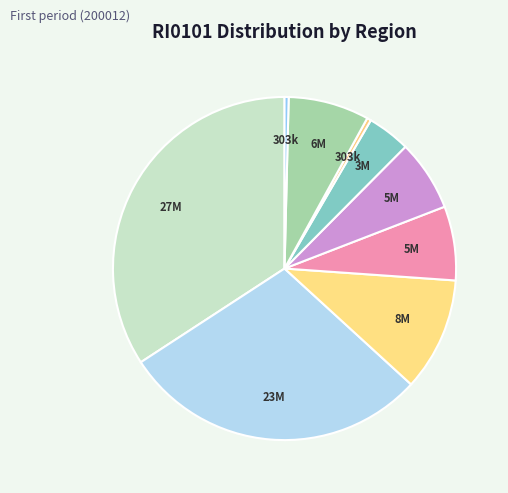

How many slices are in this pie chart?

9